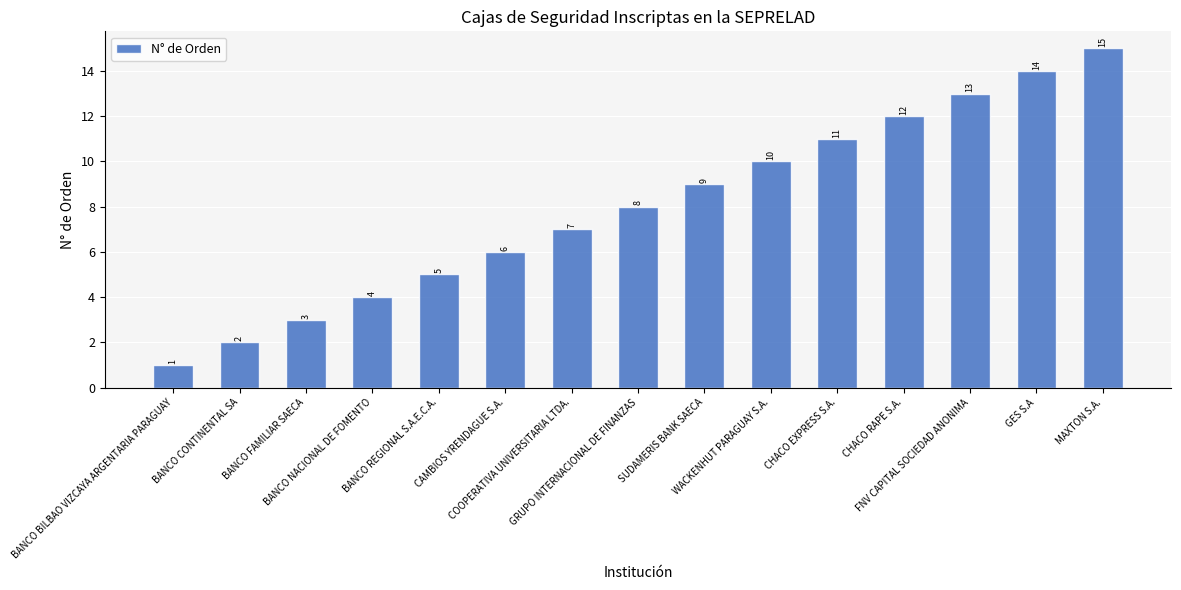

Between CHACO RAPE S.A. and WACKENHUT PARAGUAY S.A., which is larger?

CHACO RAPE S.A.